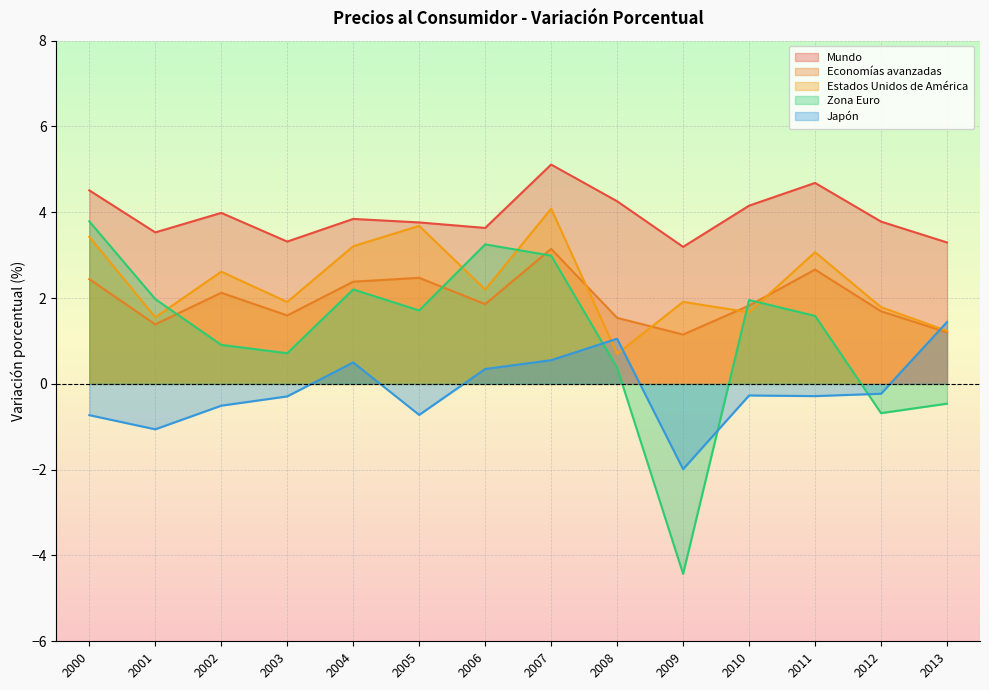

What is the difference between the Zona Euro values at 2012 and 2009?

3.7